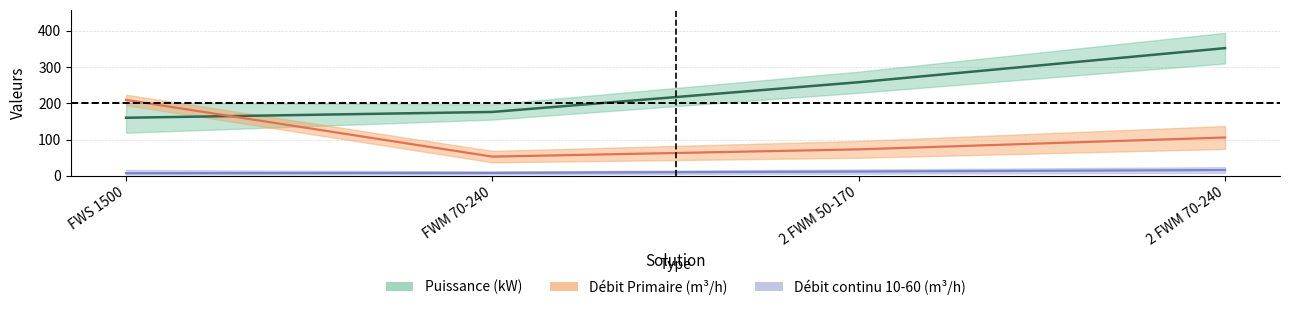

Does the chart have visible grid lines?

Yes